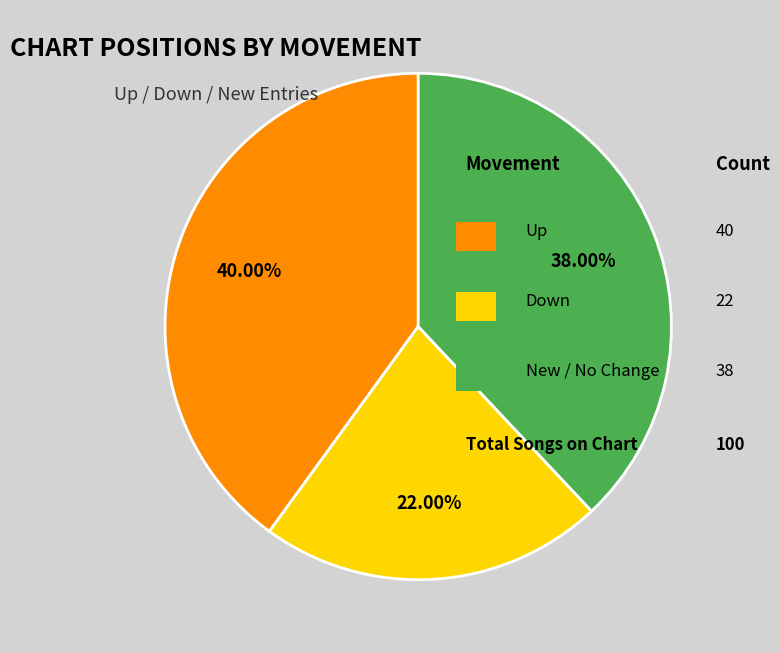

Is there a majority slice in this chart?

No